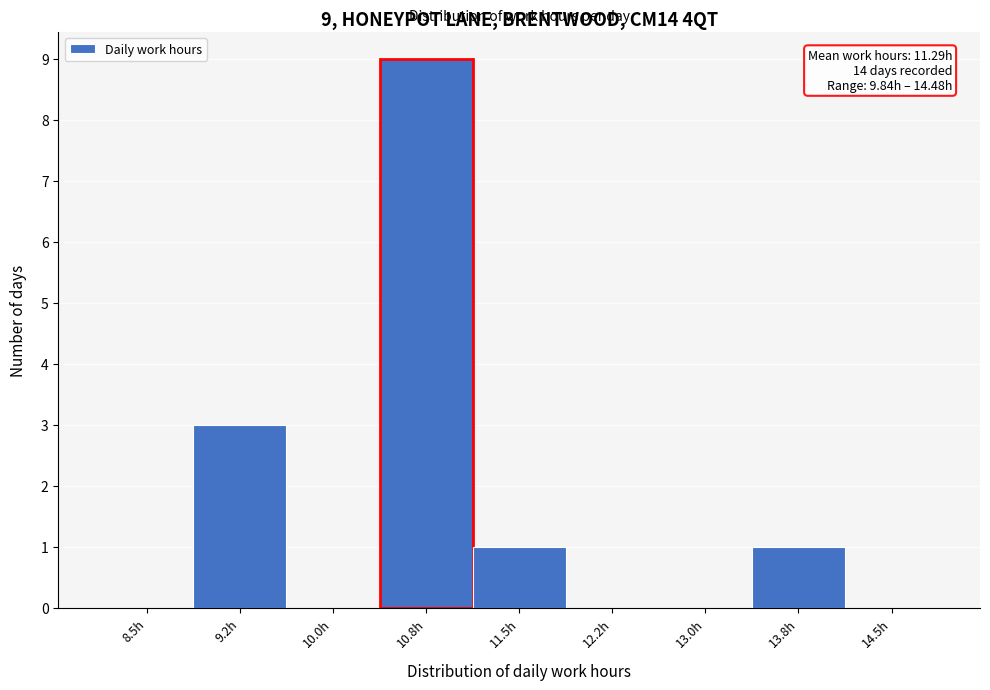

Reading right to left, list all the values displayed in this chart.

14.5h=0	13.8h=1	13.0h=0	12.2h=0	11.5h=1	10.8h=9	10.0h=0	9.2h=3	8.5h=0